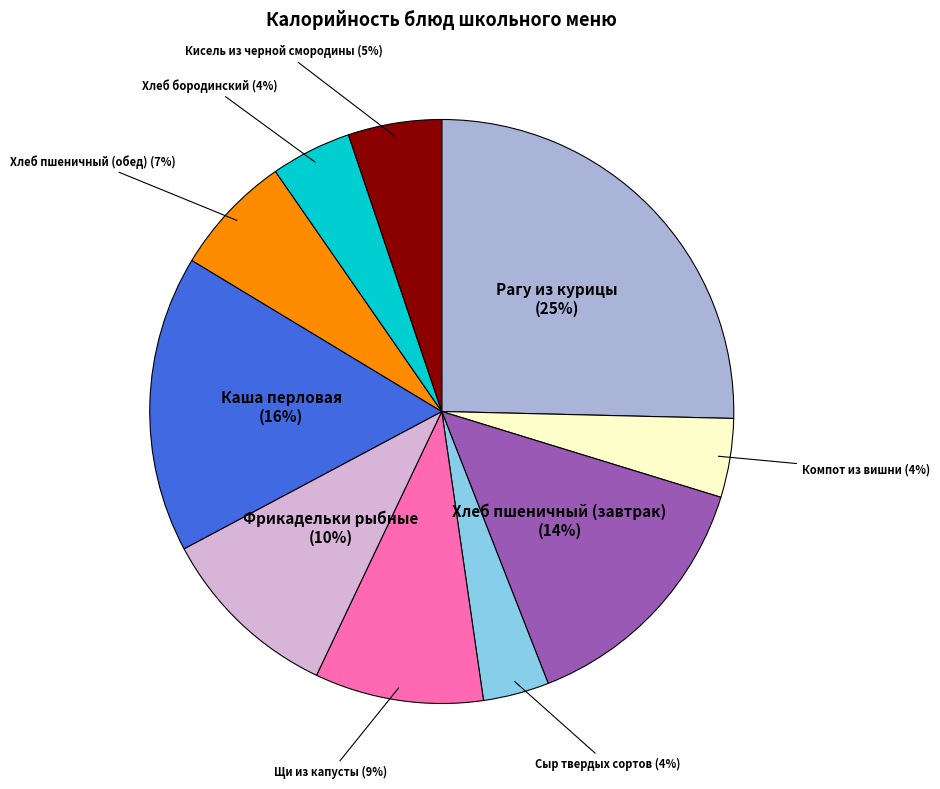

Count the number of slices in the pie.

10